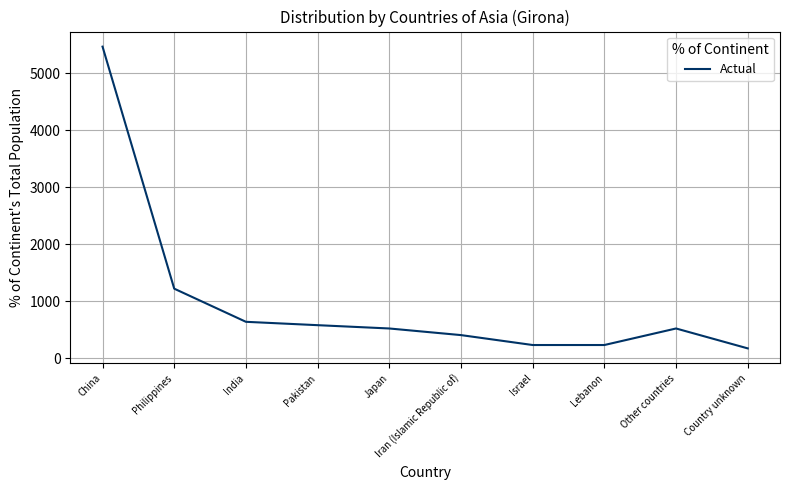

How many values are below 523?

4